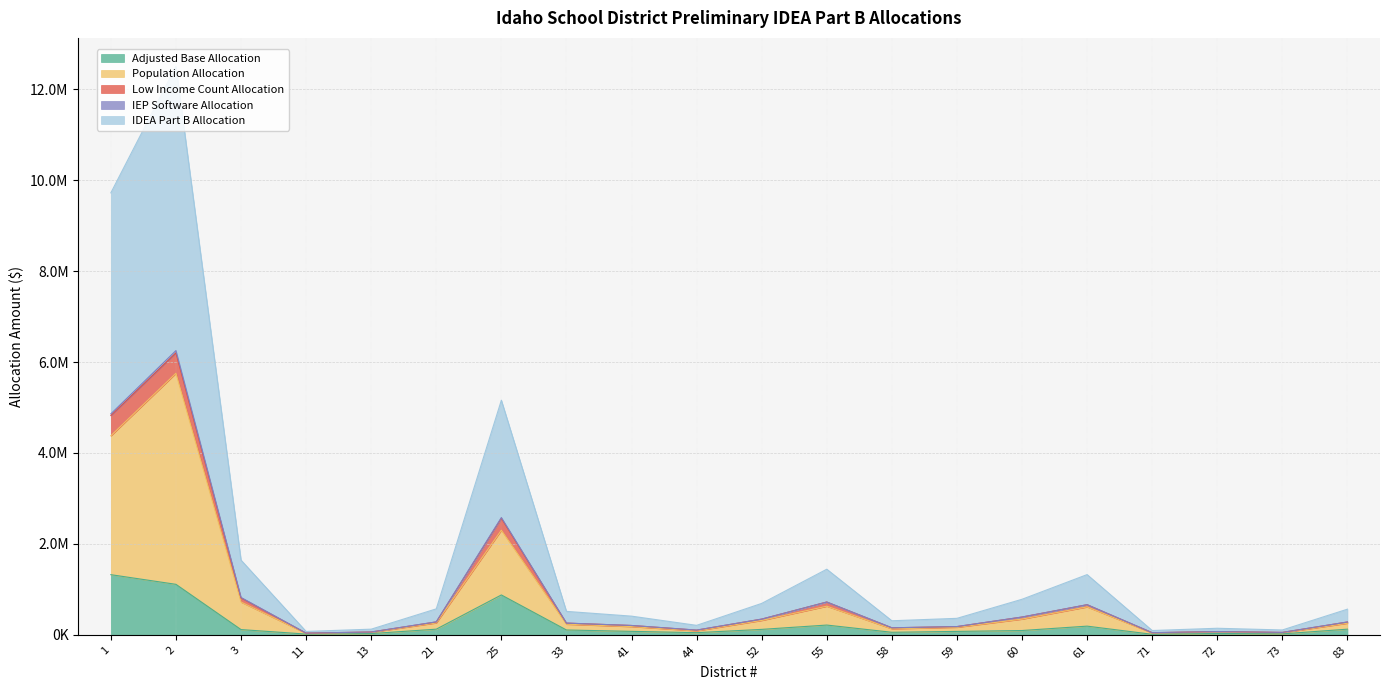

Read the IEP Software Allocation value at 71, to the nearest 50.

47100